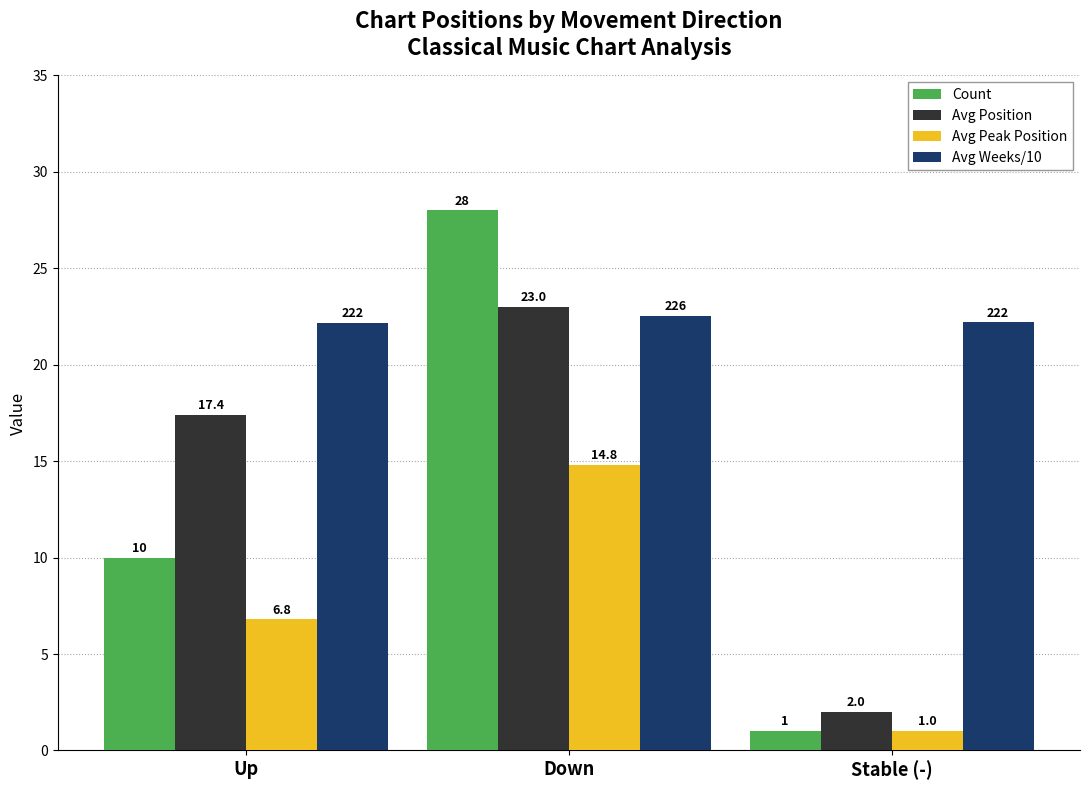

At Up, list the series in order from largest to smallest.

Avg Weeks/10, Avg Position, Count, Avg Peak Position